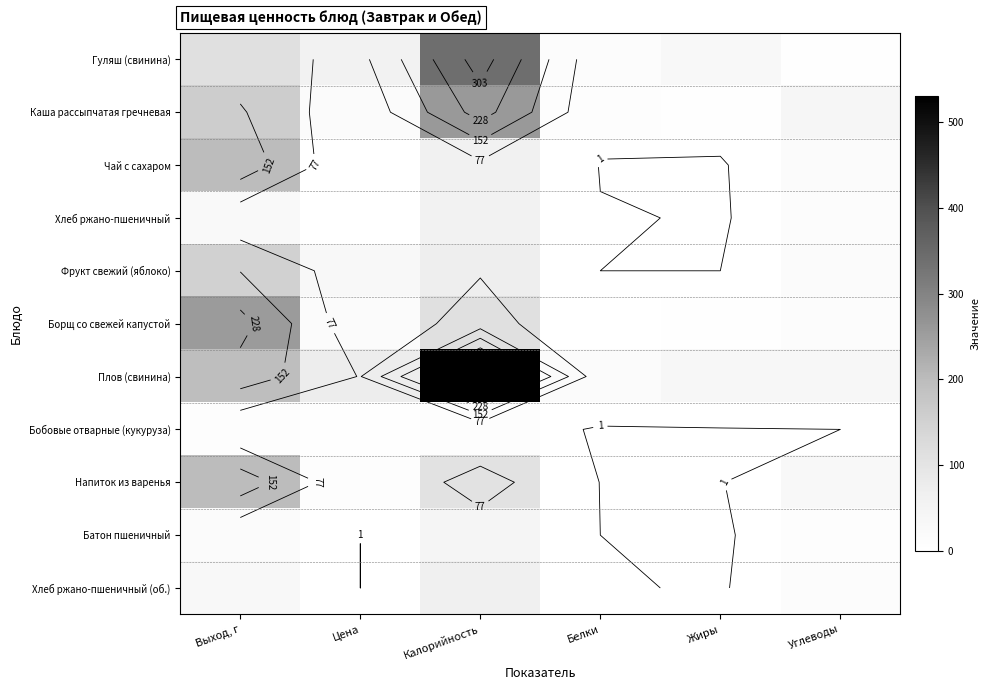

Which series has the largest total across all categories?

Плов (свинина)